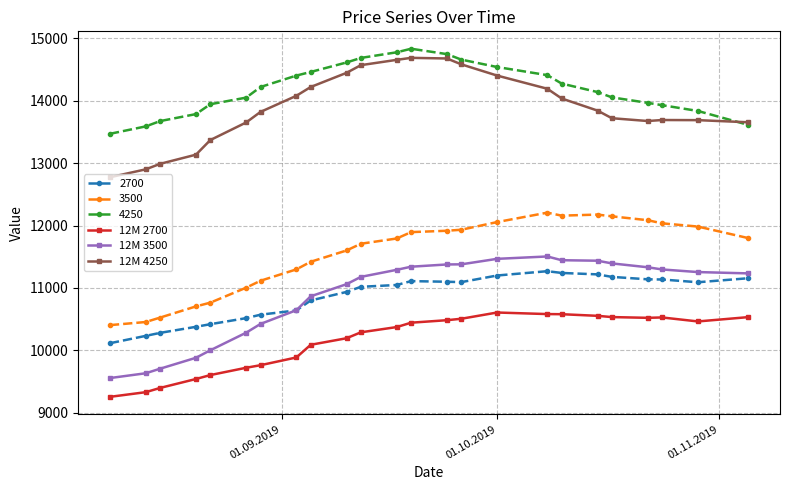

What is the lowest value of the 4250 series?

13469